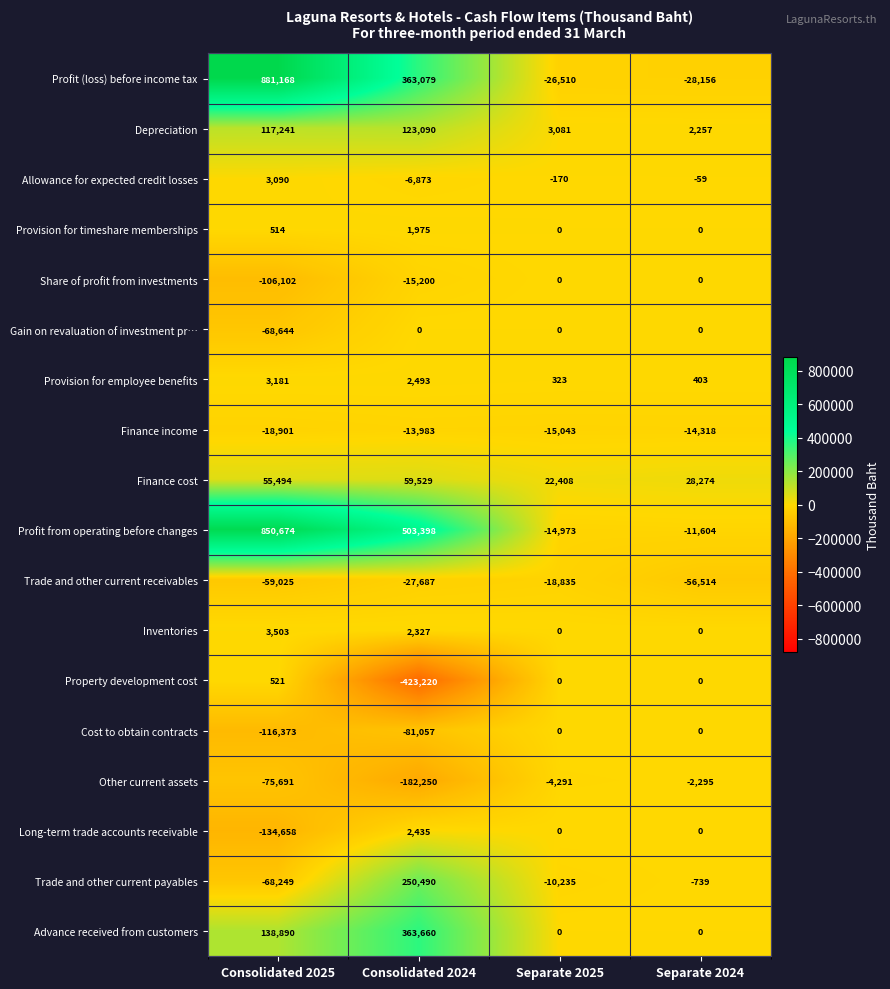

What is the smallest value displayed?

-423220